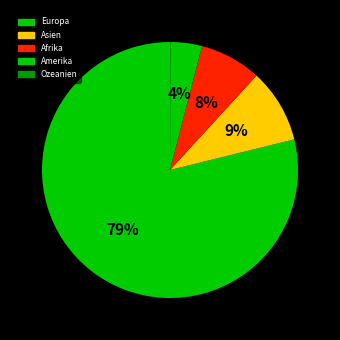

Is it true that Europa is 93% of the pie?

False